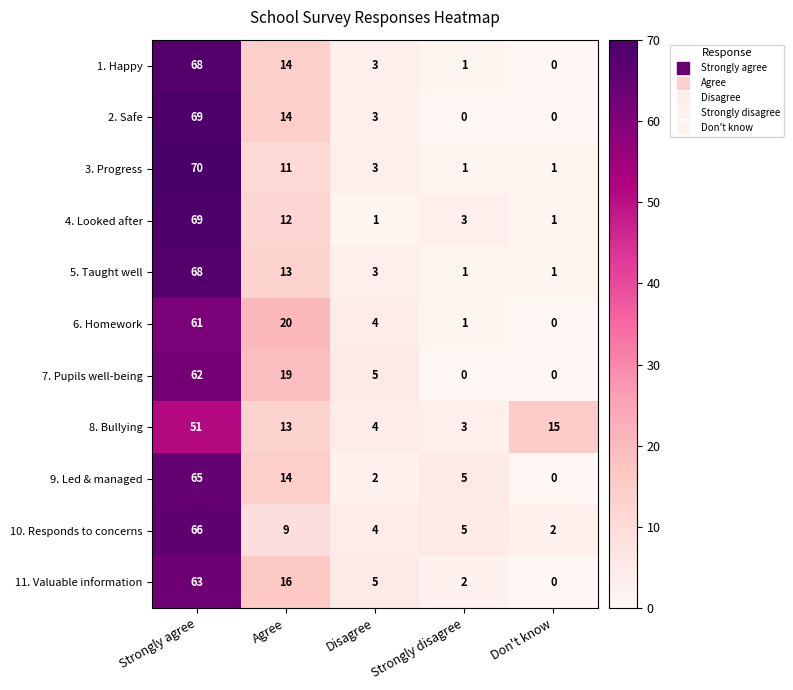

Where is 8. Bullying nearest to the value 27?

Don't know